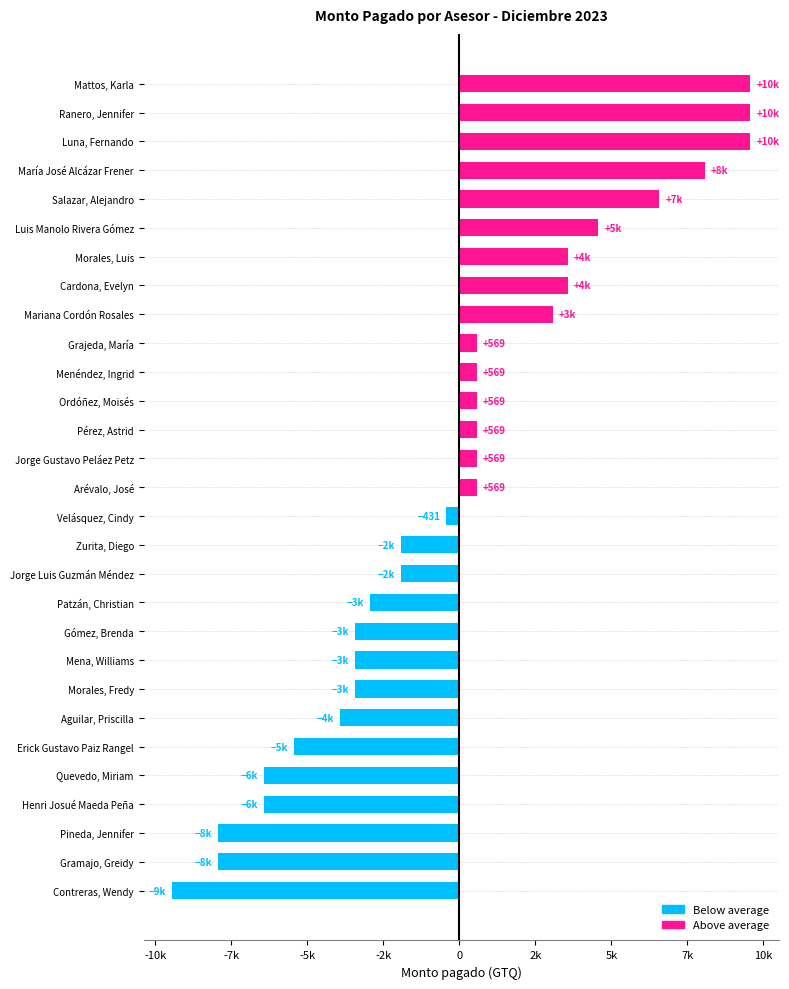

Are the bars horizontal?

Yes